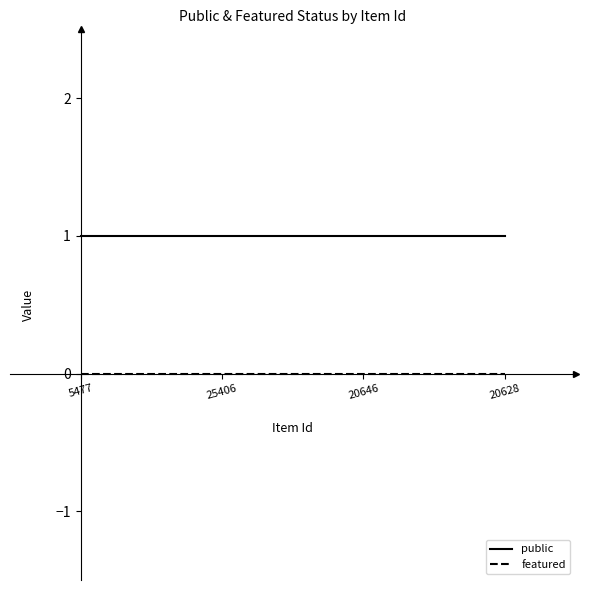

What is the difference between the highest and lowest values at 20646?

1